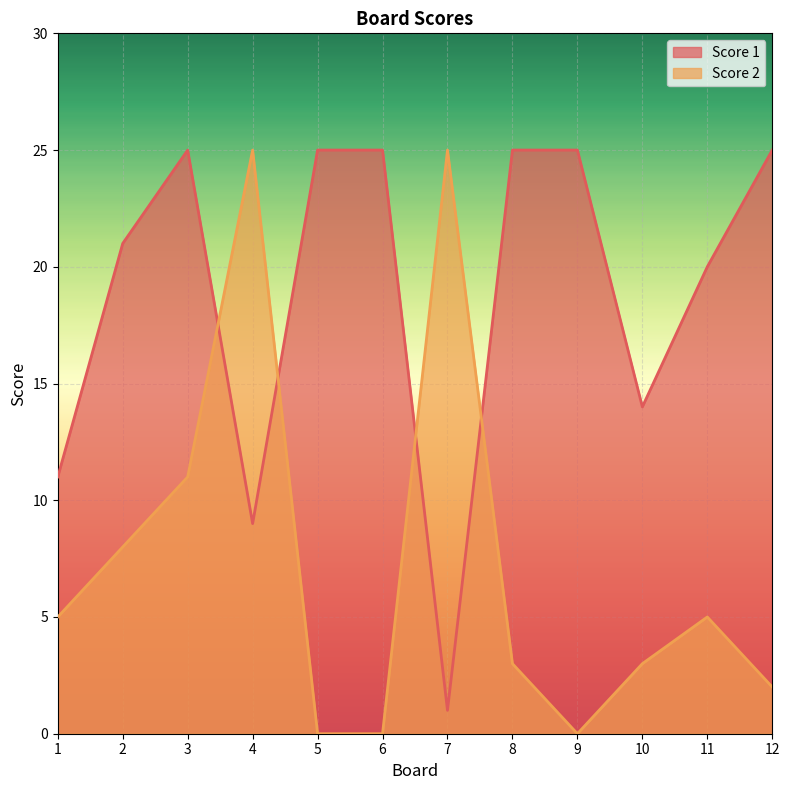

At which label does Score 2 first exceed 5?

2